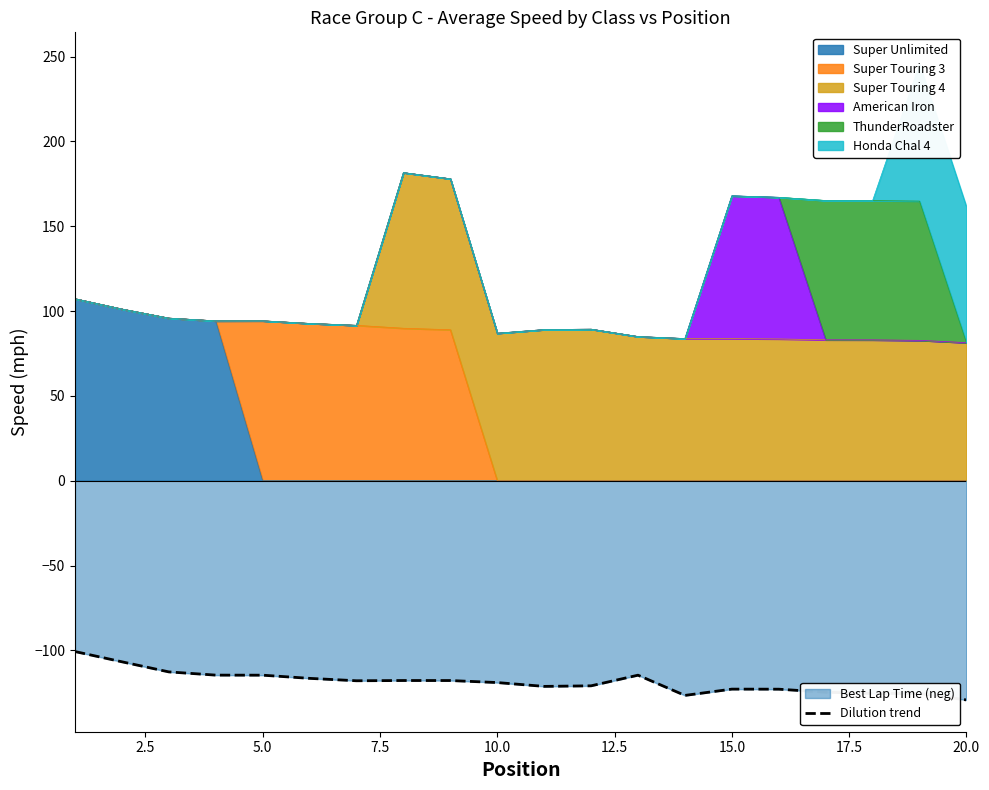

True or false: the data shows -114.6 at 10.0.

True